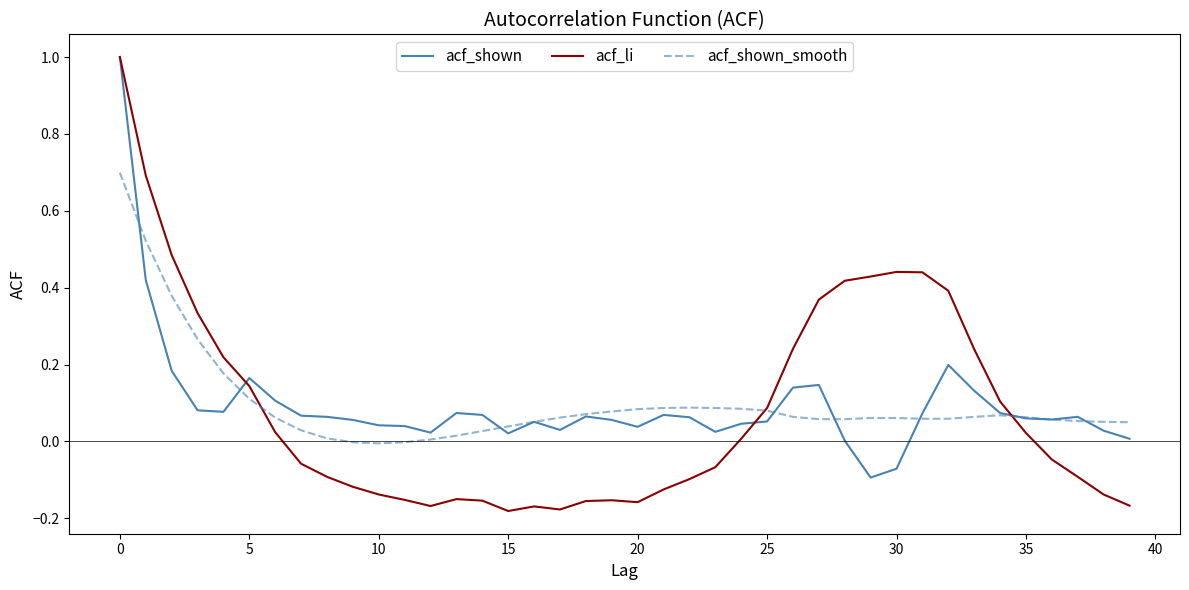

What is the greatest value displayed?

1.0